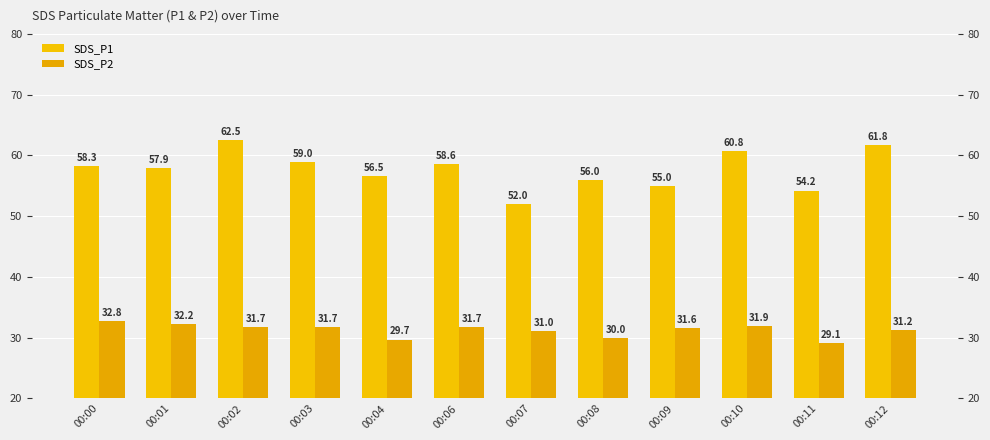

How many bars are there in total?

24